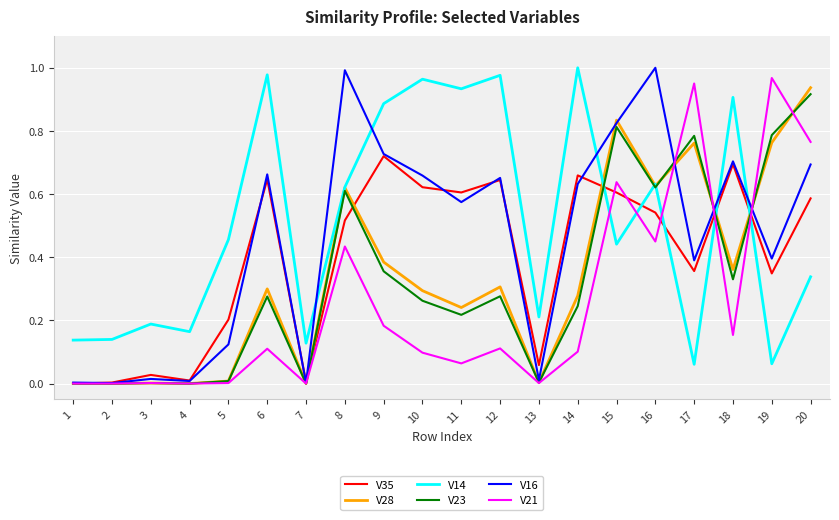

At which category is the sum across all series the highest?

20